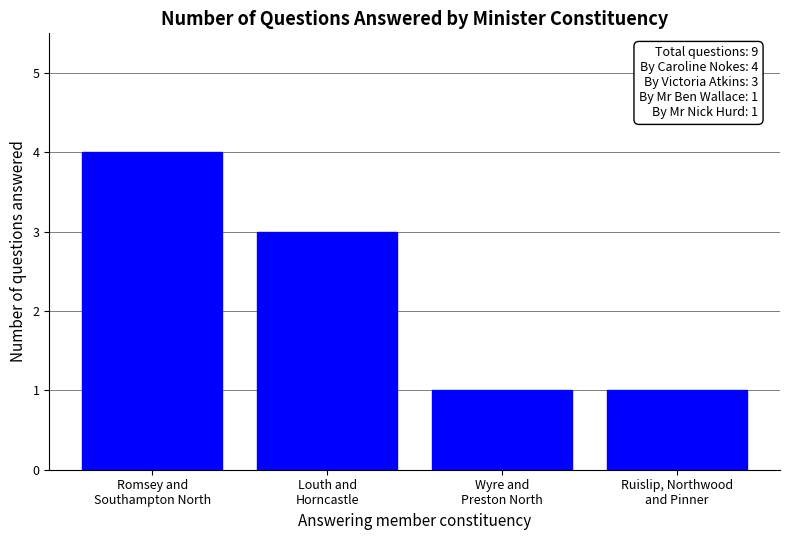

Reading right to left, transcribe all the data shown in this chart.

1	1	3	4